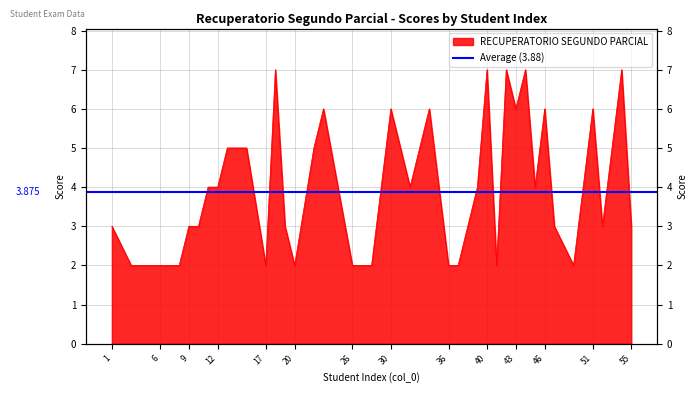

Where is the data nearest to the value 4?

11